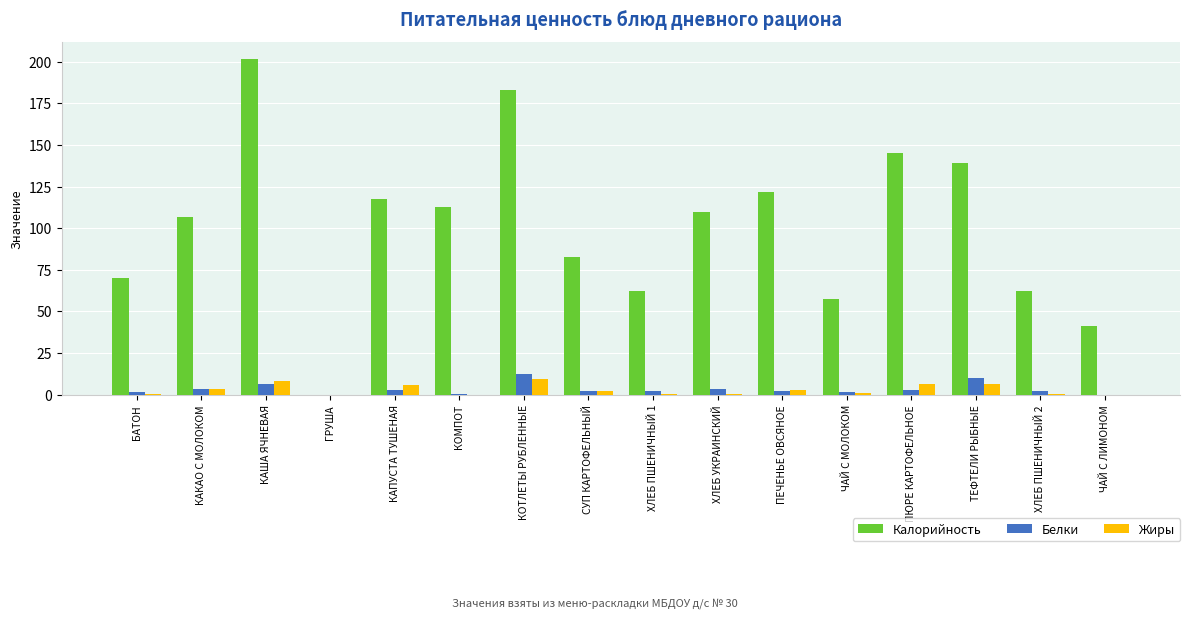

At which category is the sum across all series the highest?

КАША ЯЧНЕВАЯ